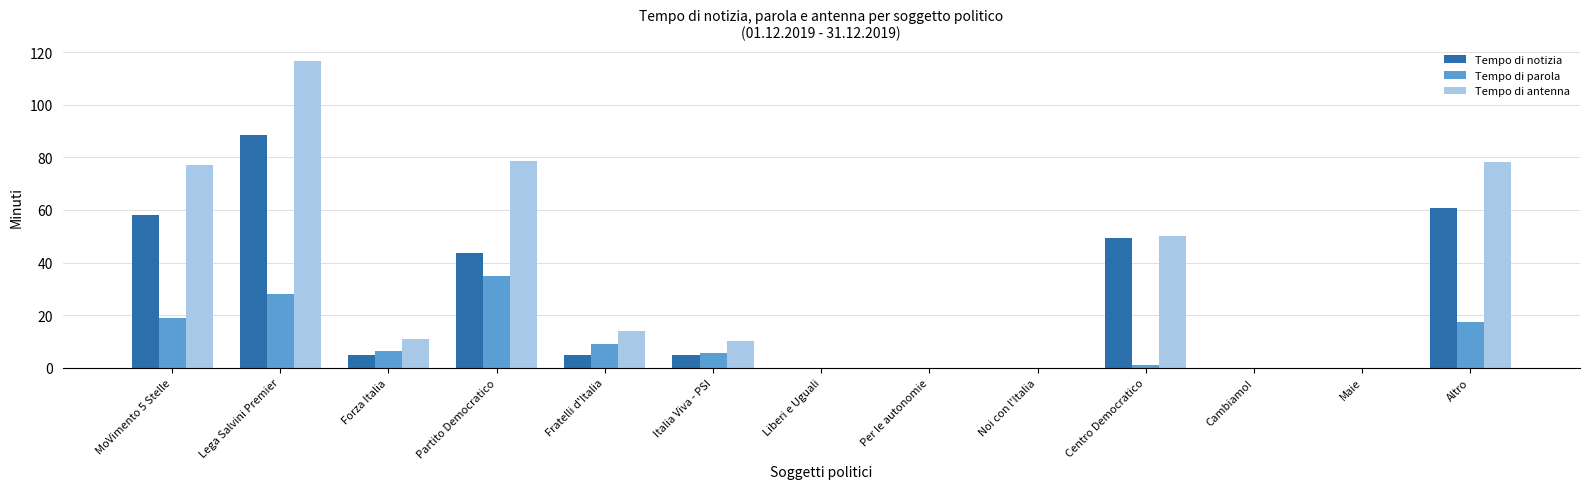

Which series has the widest spread of values?

Tempo di antenna